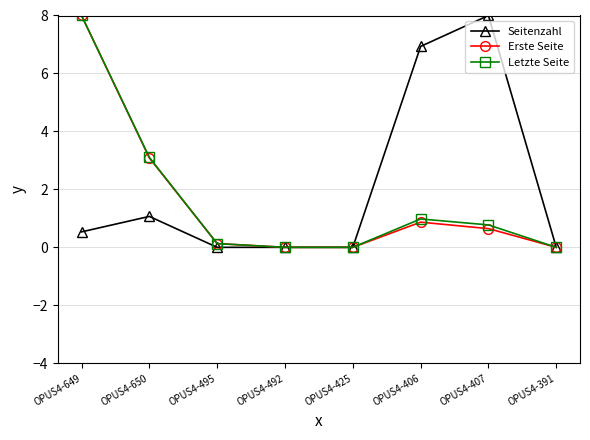

What is the total value across all series at OPUS4-406?

8.8